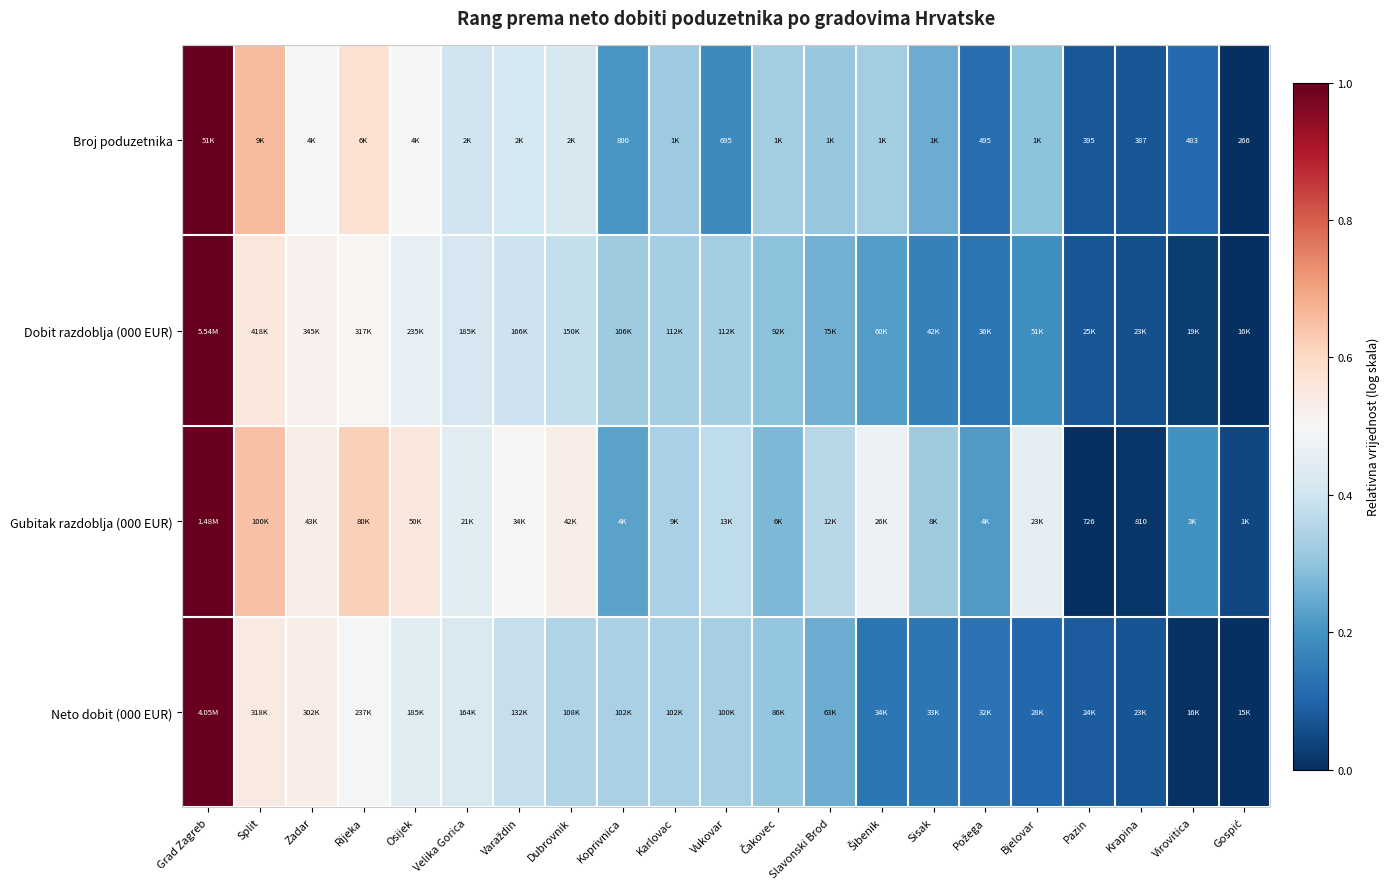

Is it true that Gubitak razdoblja (000 EUR) equals 0.5 at Varaždin?

True